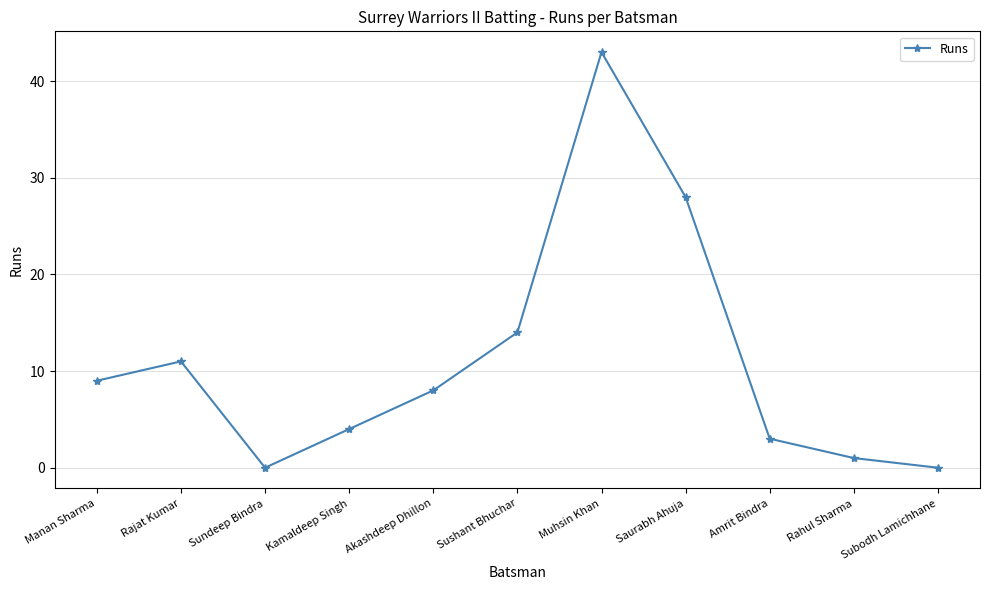

Where is the first local minimum?

Sundeep Bindra